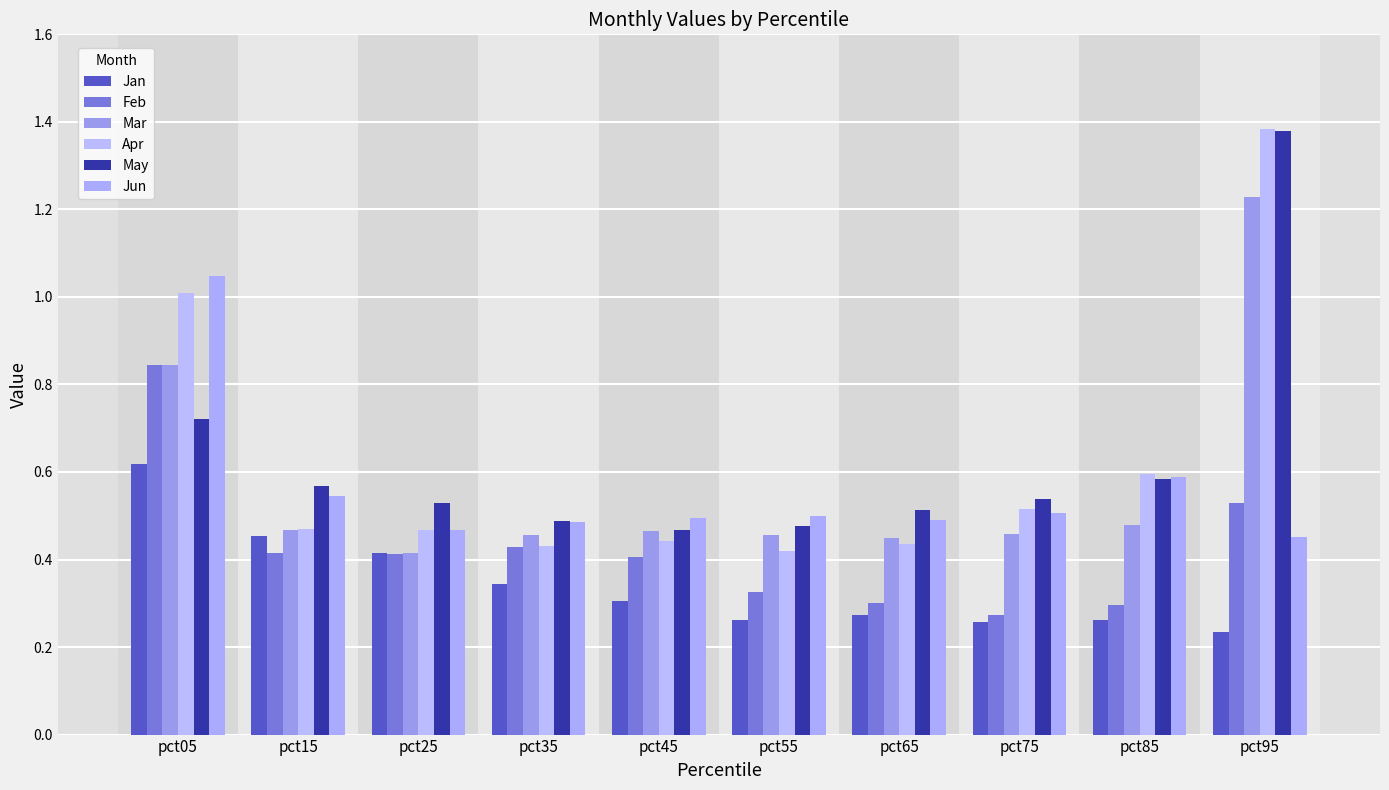

What is the minimum value shown in the chart?

0.2